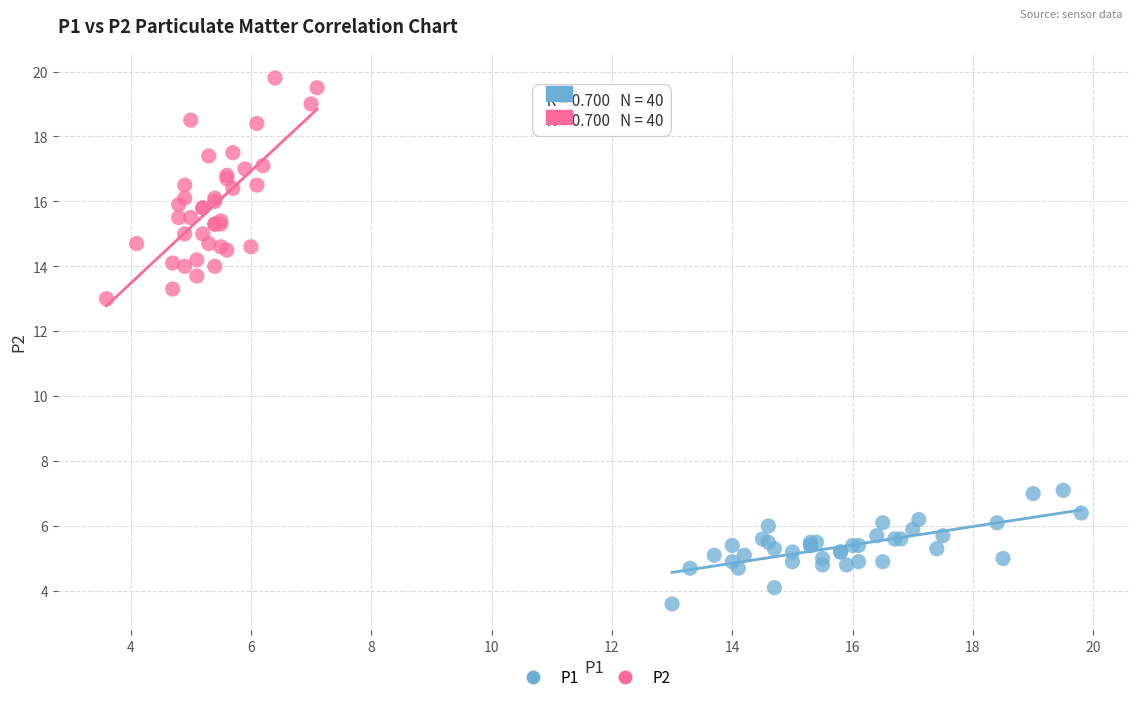

Which series has the widest spread of Y values?

P2